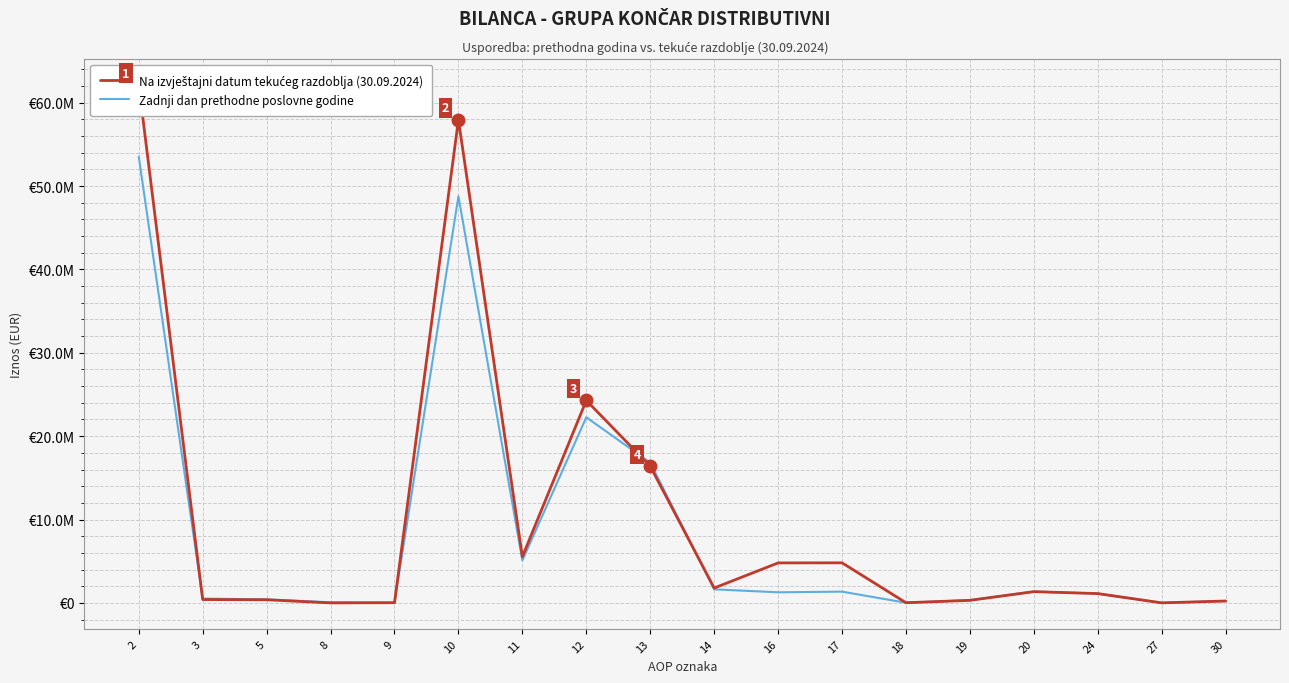

Between 17 and 30, which is larger?

17